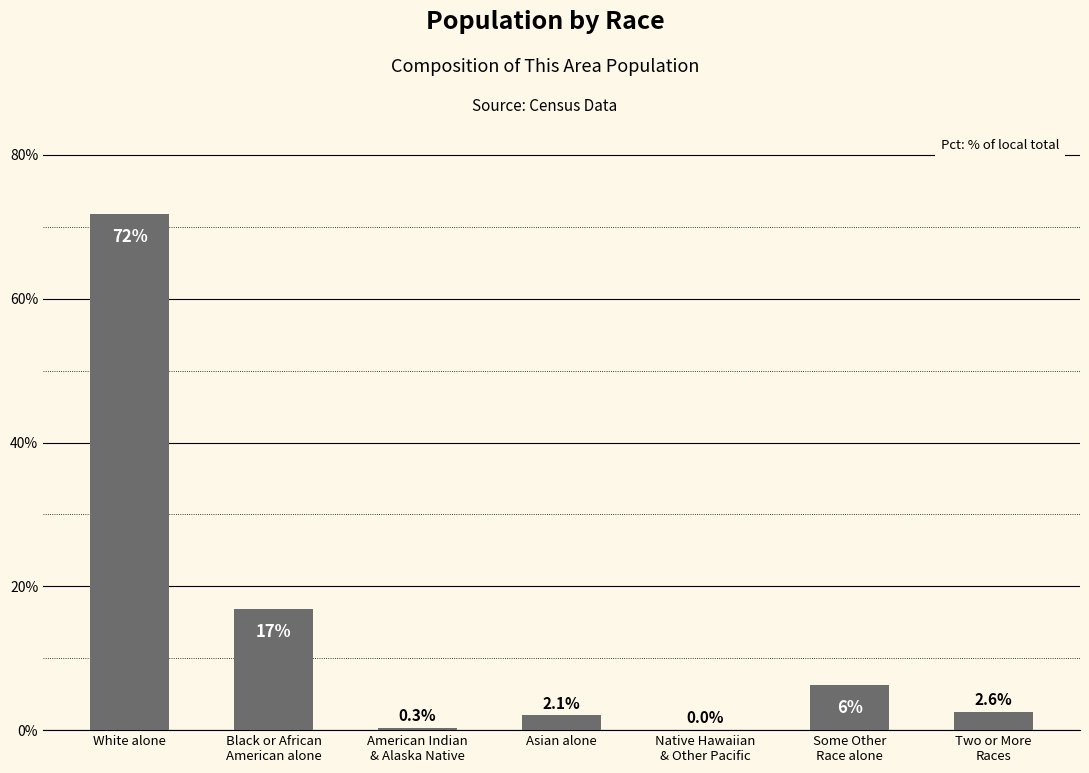

Is it true that the value at White alone is 26.0?

False